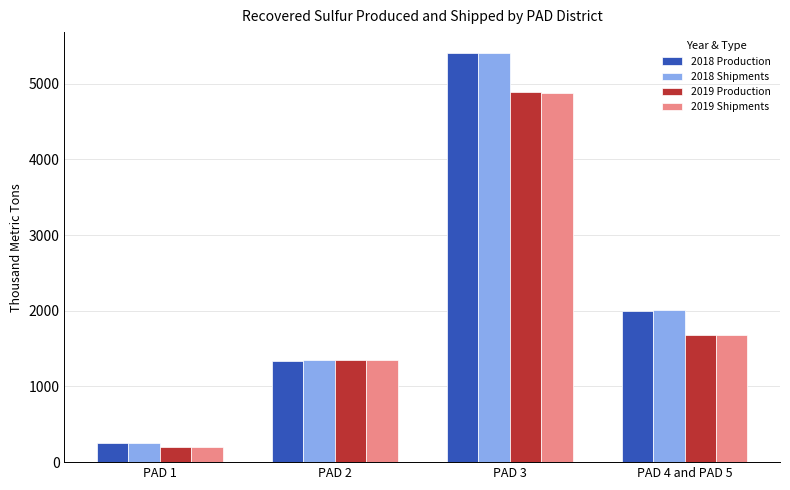

How many 2018 Shipments values are between 1350 and 5410?

3